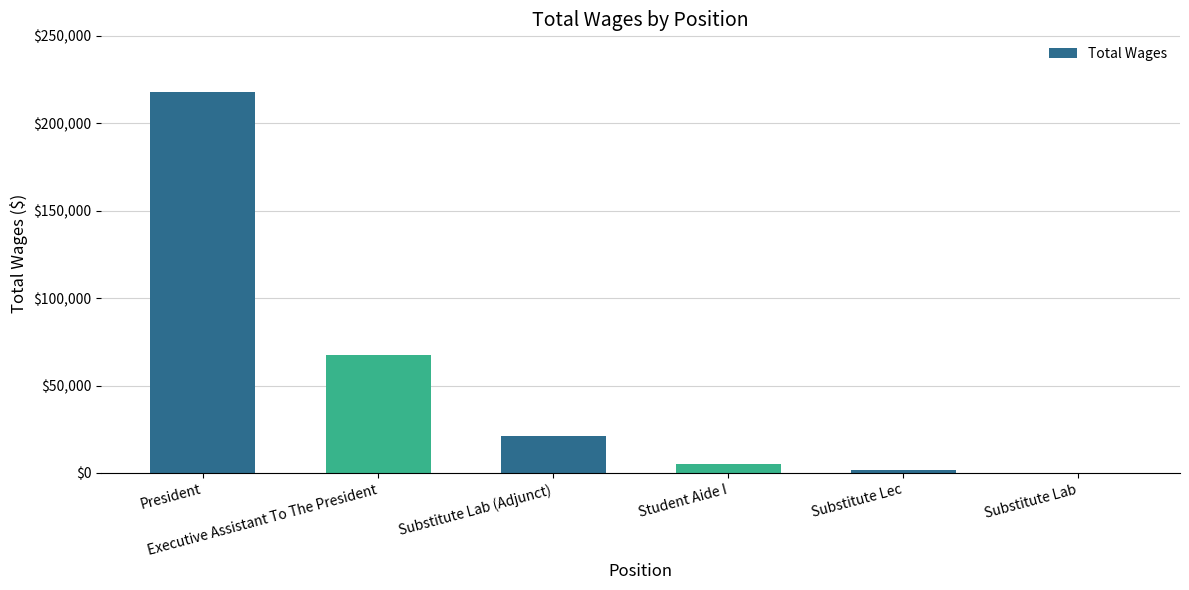

The value at Substitute Lab (Adjunct) is 21267. True or false?

True